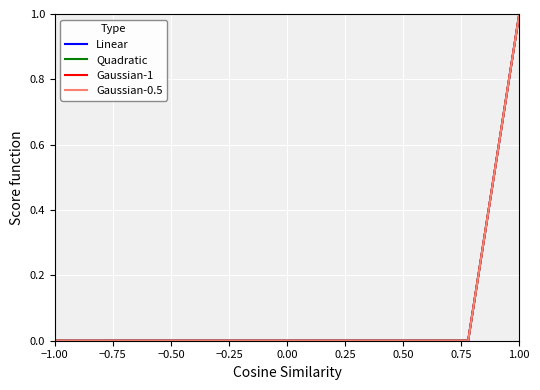

What are all the series names shown in the legend?

Linear, Quadratic, Gaussian-1, Gaussian-0.5